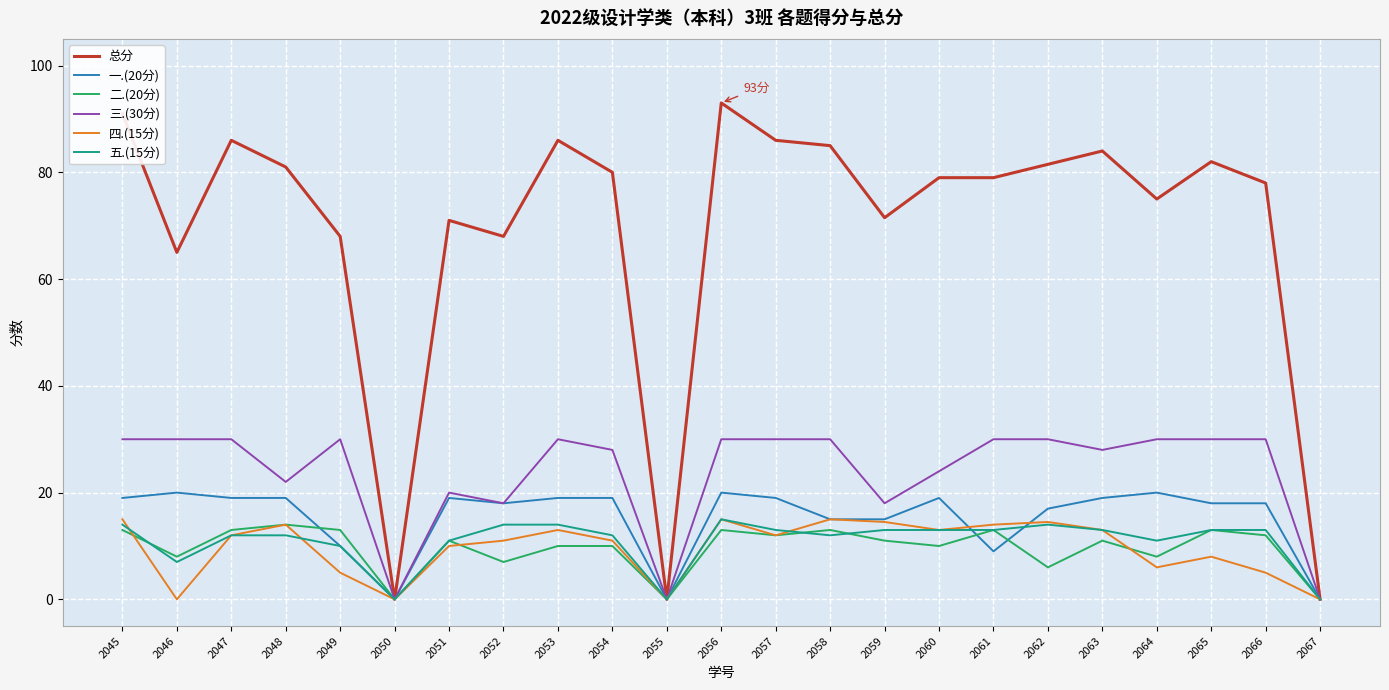

What are all the series names shown in the legend?

总分, 一.(20分), 二.(20分), 三.(30分), 四.(15分), 五.(15分)